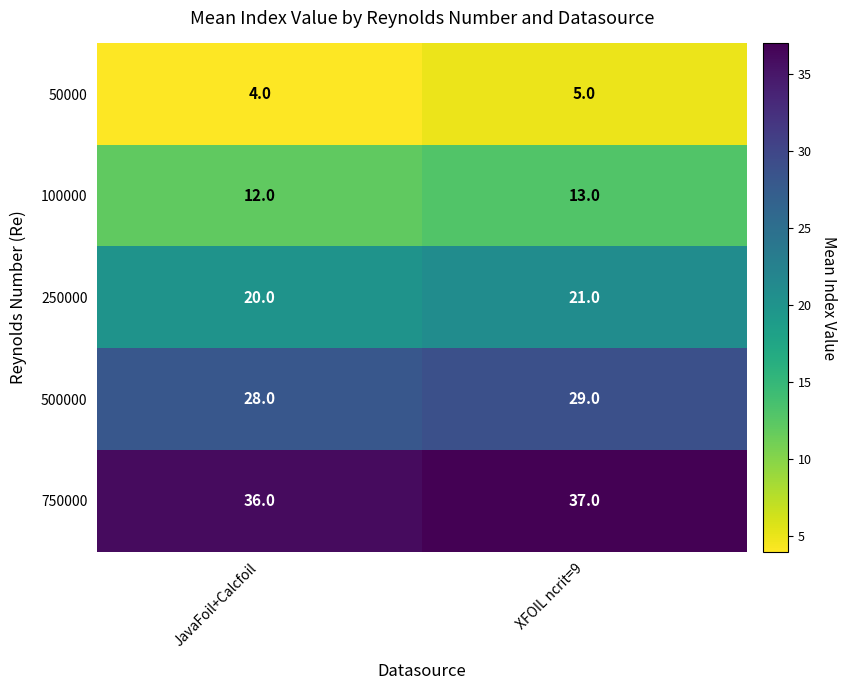

At how many categories does at least one series exceed 25?

2